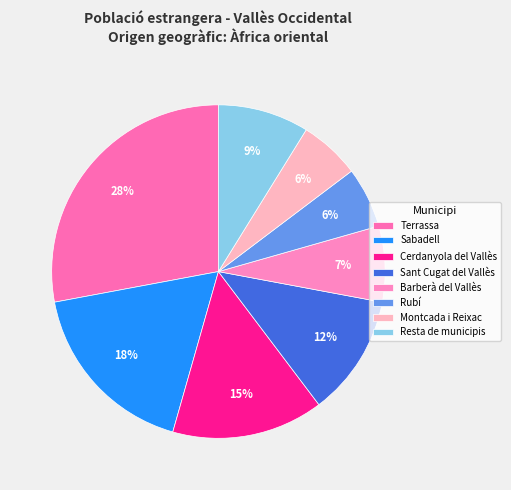

Is it true that Sabadell is 28% of the pie?

False